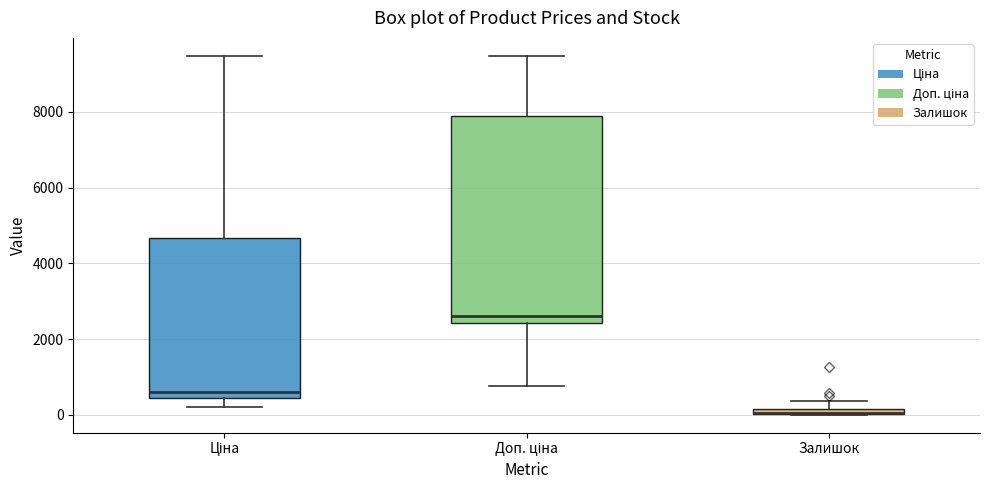

Where does the median line of the box for Доп. ціна sit on the y-axis? The values are not printed on the chart, so give them approximately, as read against the axis.

2600